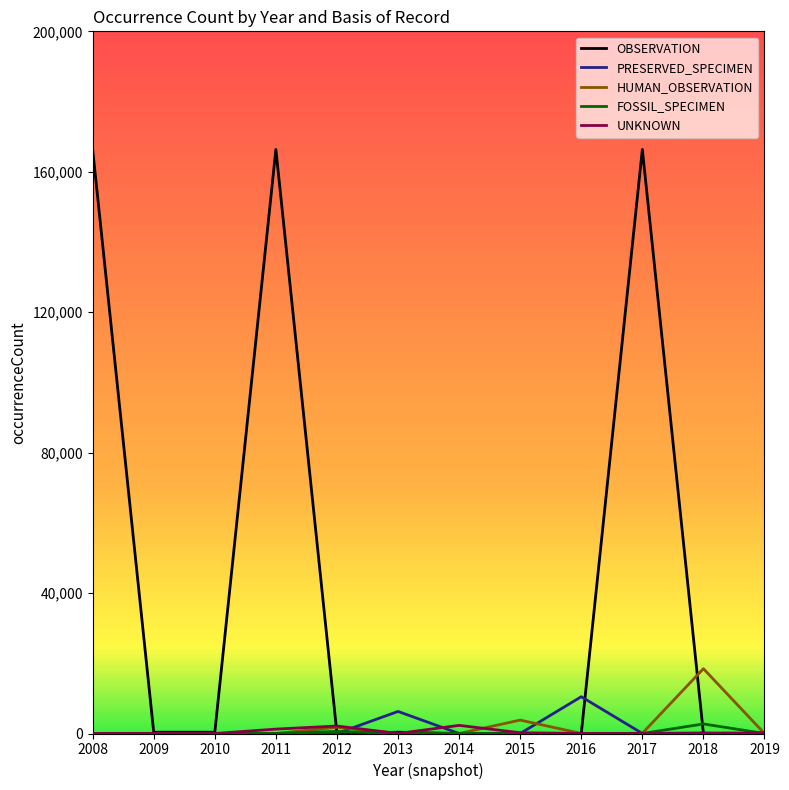

What is the maximum value for PRESERVED_SPECIMEN?

10474